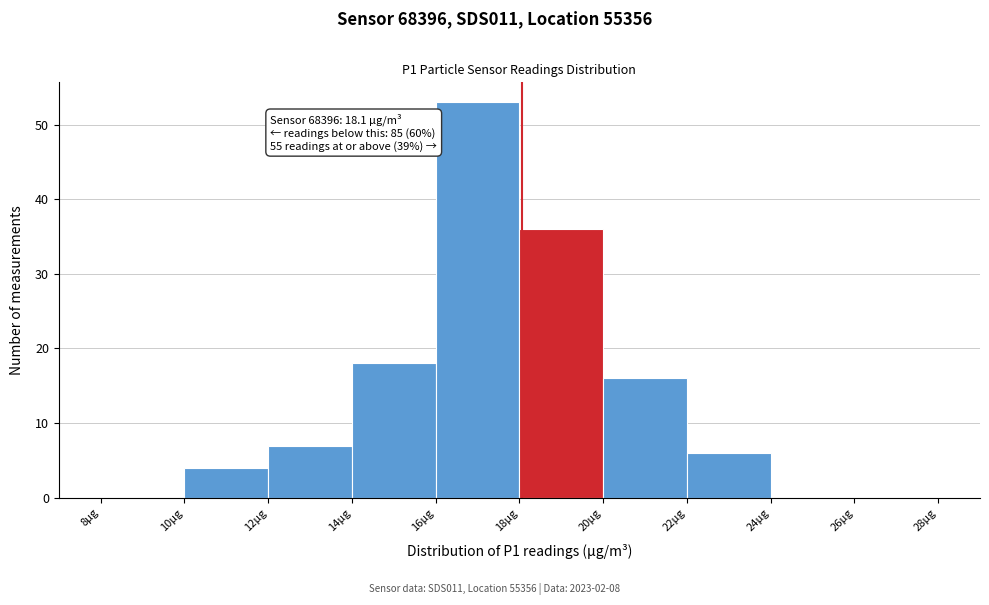

Which range on the x-axis has the tallest bar?

16 to 18